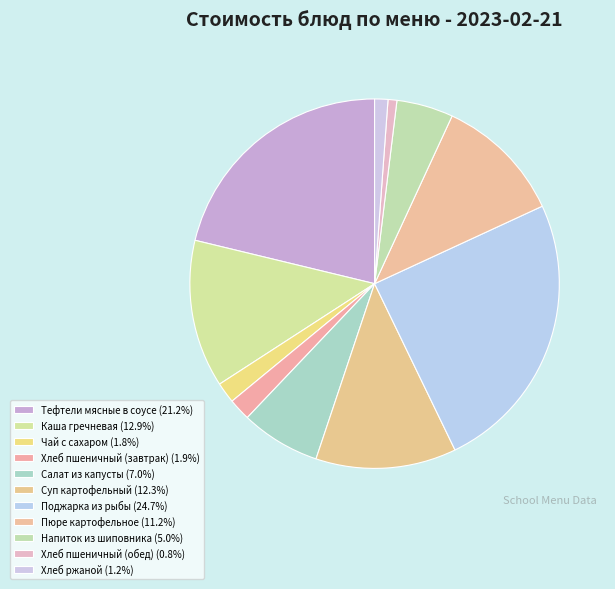

How many slices are in this pie chart?

11